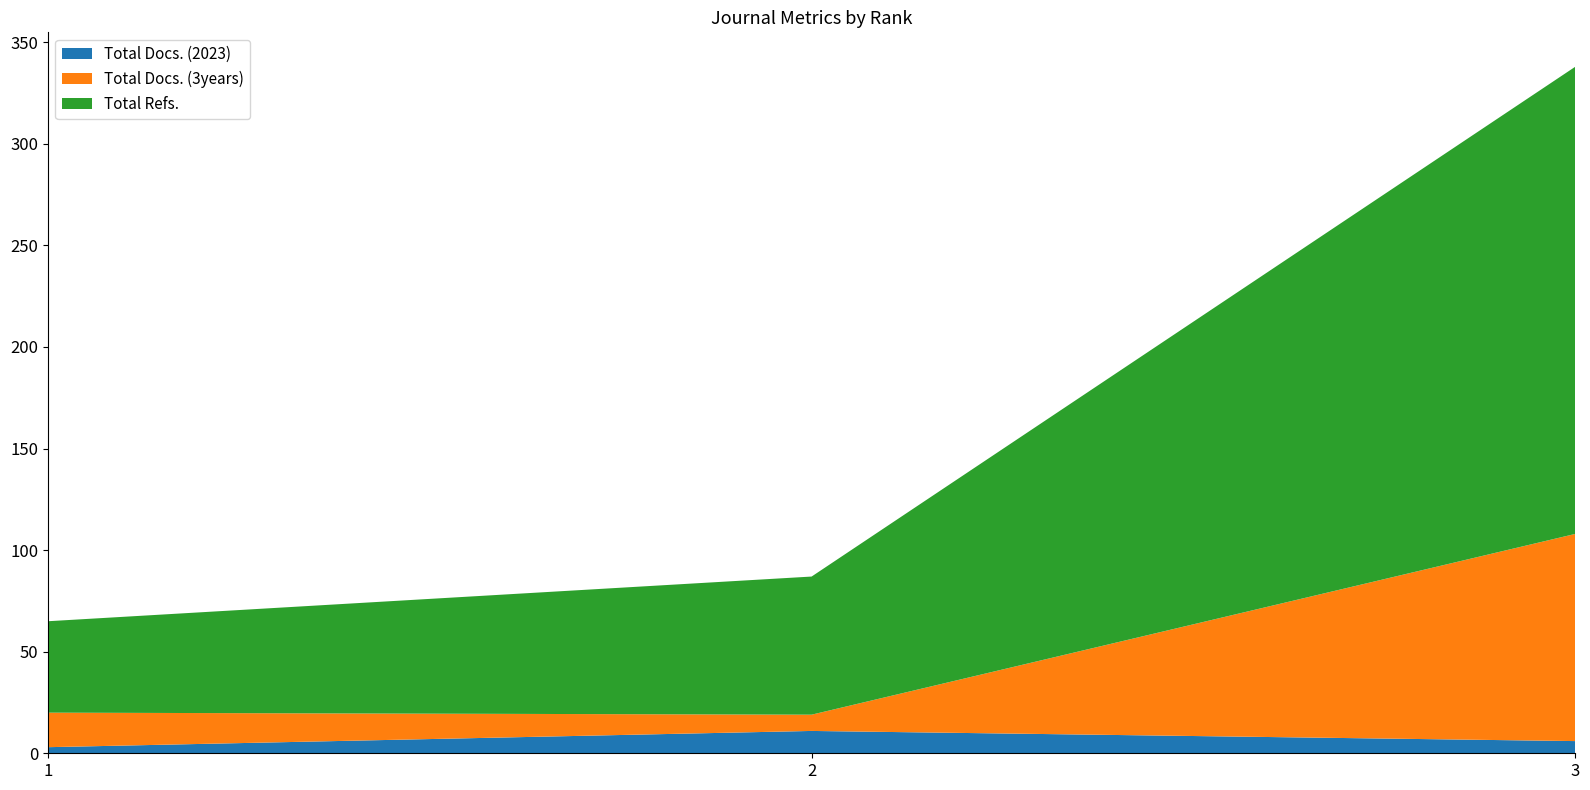

Reading left to right, transcribe all the data shown in this chart.

Total Docs. (2023): 3	11	6
Total Docs. (3years): 17	8	102
Total Refs.: 45	68	230